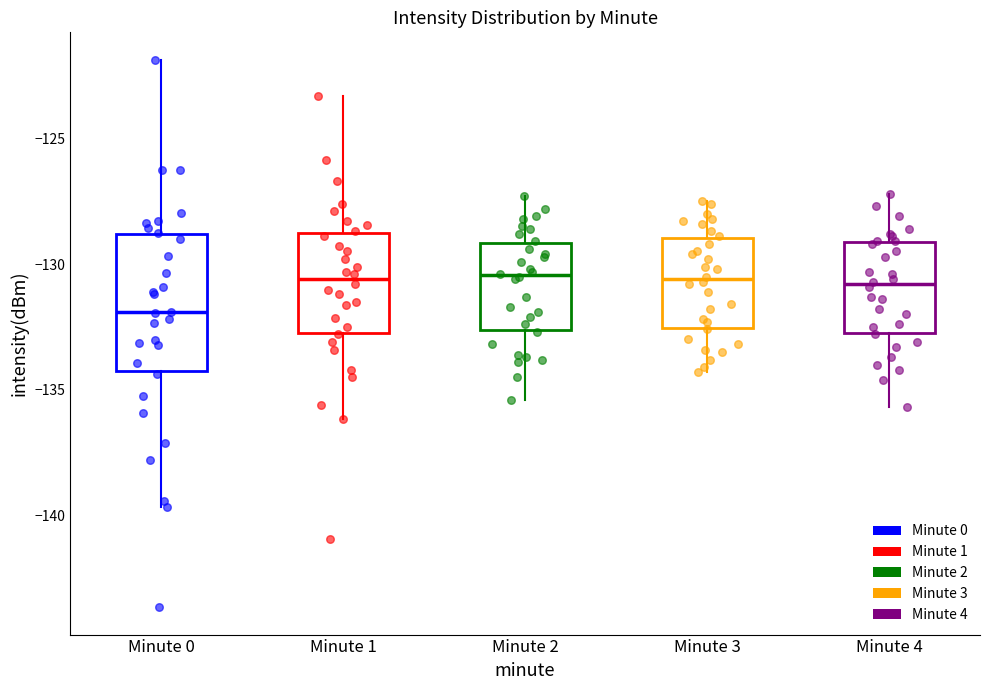

Comparing the boxes themselves (not the whiskers), which one is the tallest?

Minute 0